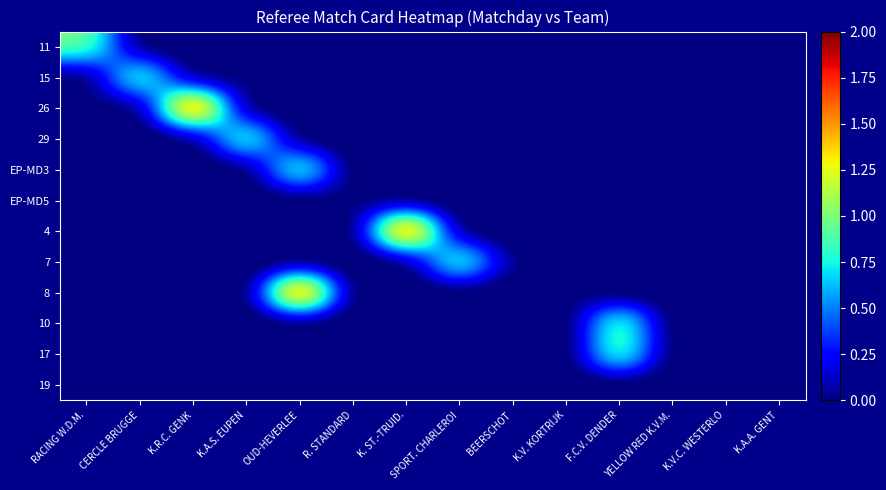

What is the spread (max minus min) of values at BEERSCHOT?

0.1